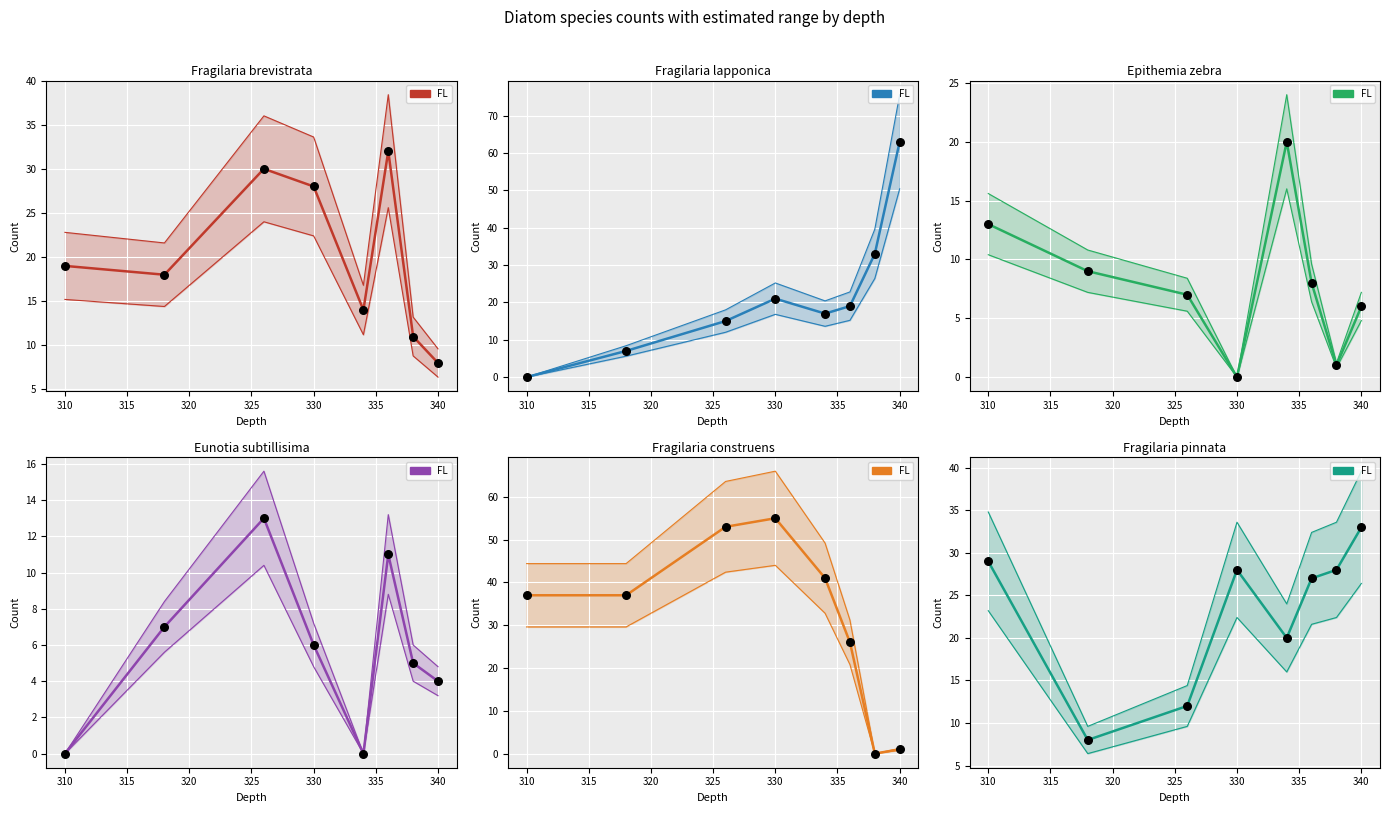

Approximately how many times larger is the value at 310 compared to 335?

0.3